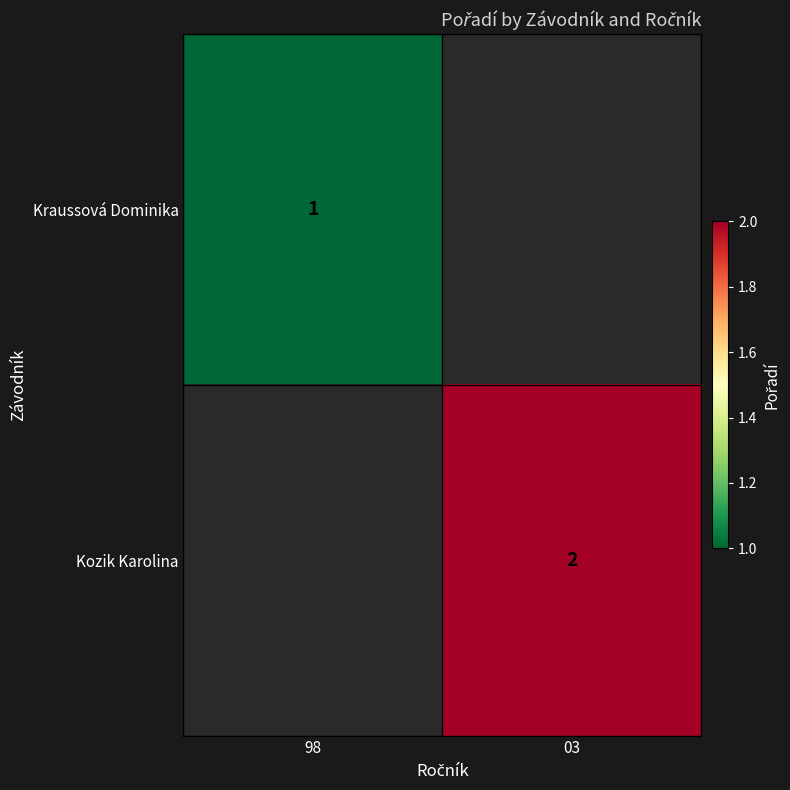

True or false: Kozik Karolina has a value of 1 at 03.

False